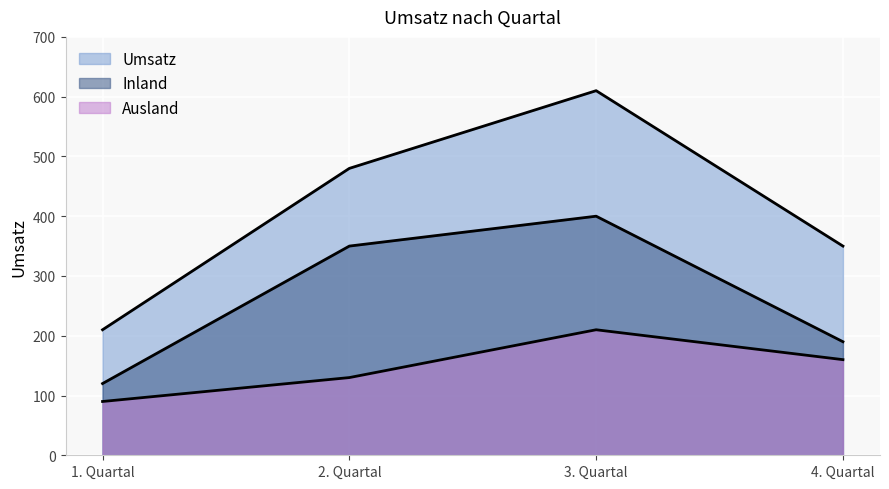

True or false: Inland and Ausland intersect in this chart.

False